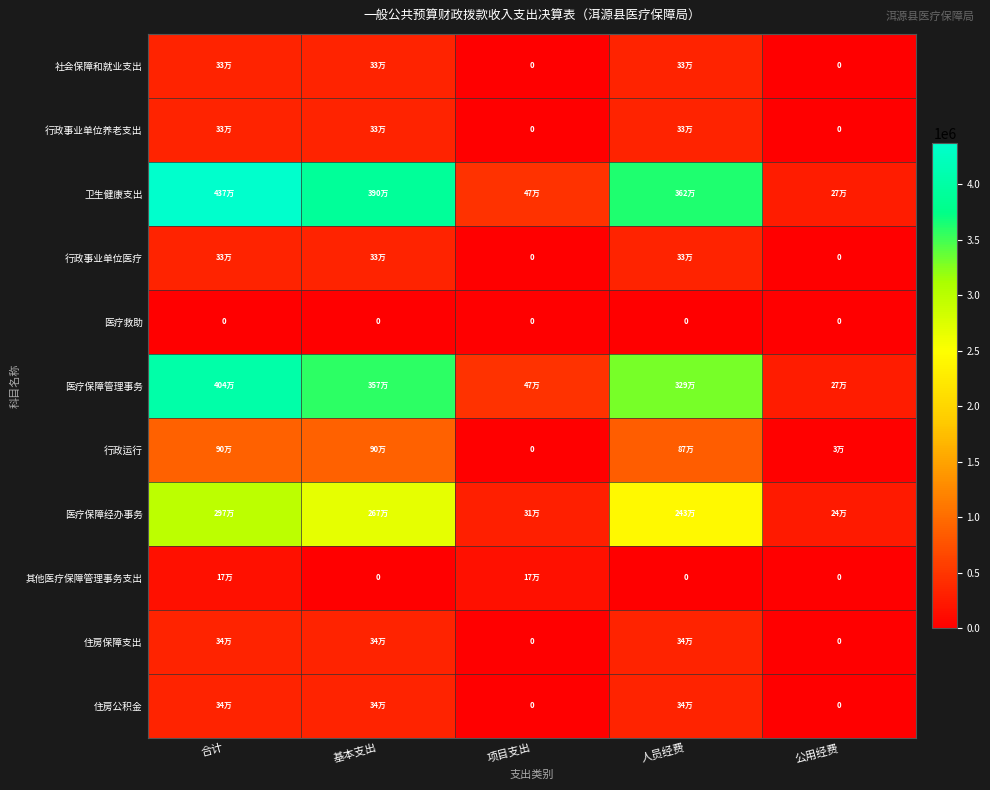

What value does the 其他医疗保障管理事务支出 series have at 项目支出?

165562.0